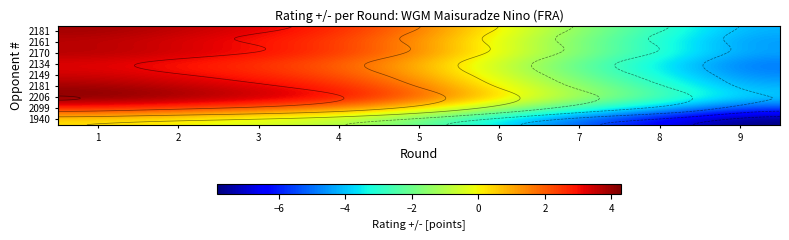

How many categories are shown in the chart?

9